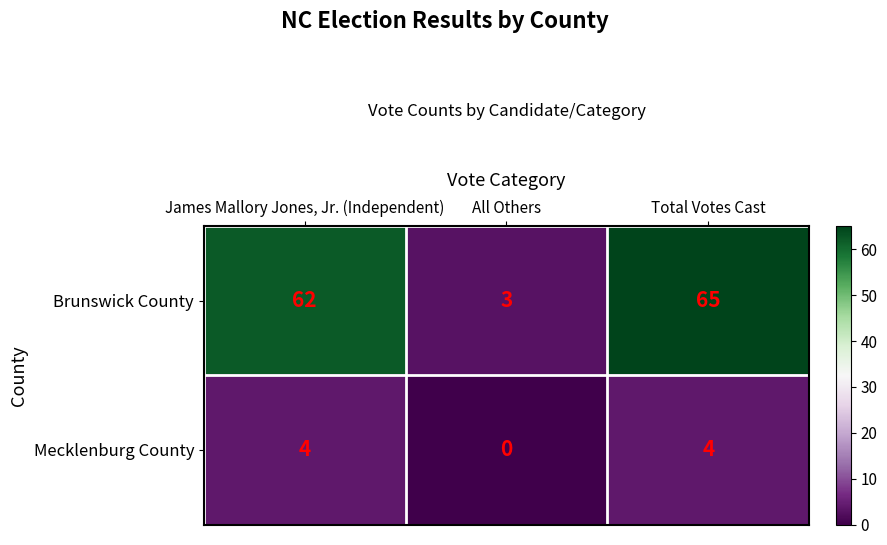

What is the difference between the Brunswick County values at James Mallory Jones, Jr. (Independent) and Total Votes Cast?

3